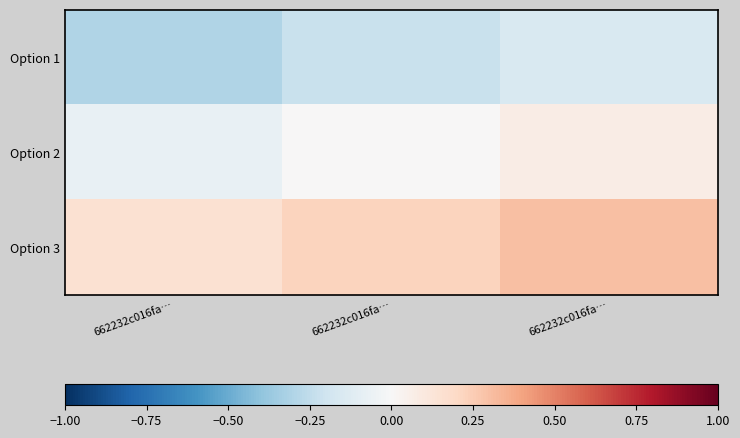

What is the total value across all series at 662232c016fa…?

-0.2